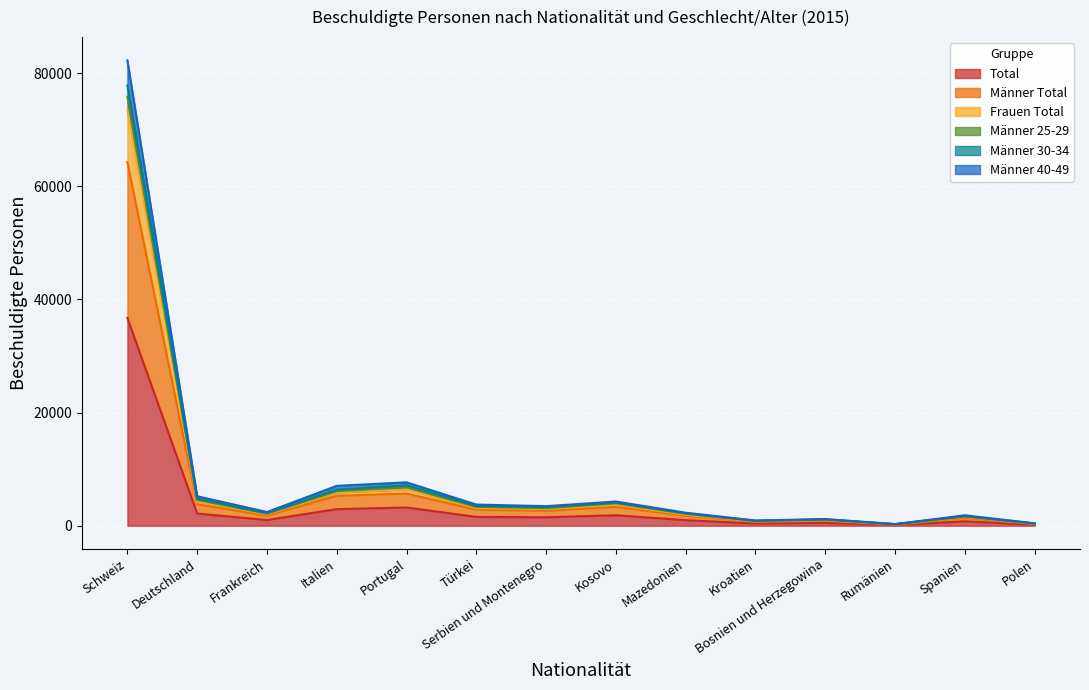

What is the label of the 1st point from the left?

Schweiz